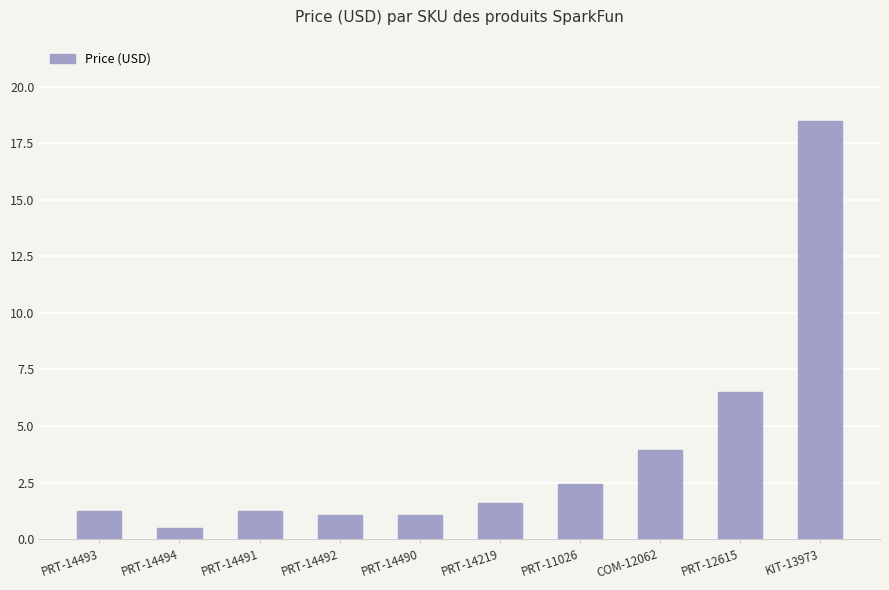

Which has a higher value, PRT-14494 or PRT-14491?

PRT-14491